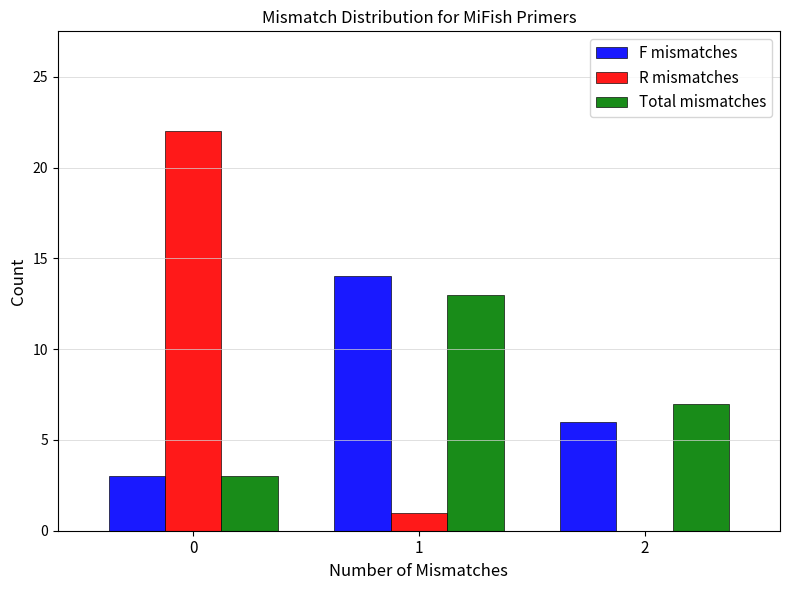

Reading right to left, extract all data points from this chart.

F mismatches: 2=6	1=14	0=3
R mismatches: 2=0	1=1	0=22
Total mismatches: 2=7	1=13	0=3